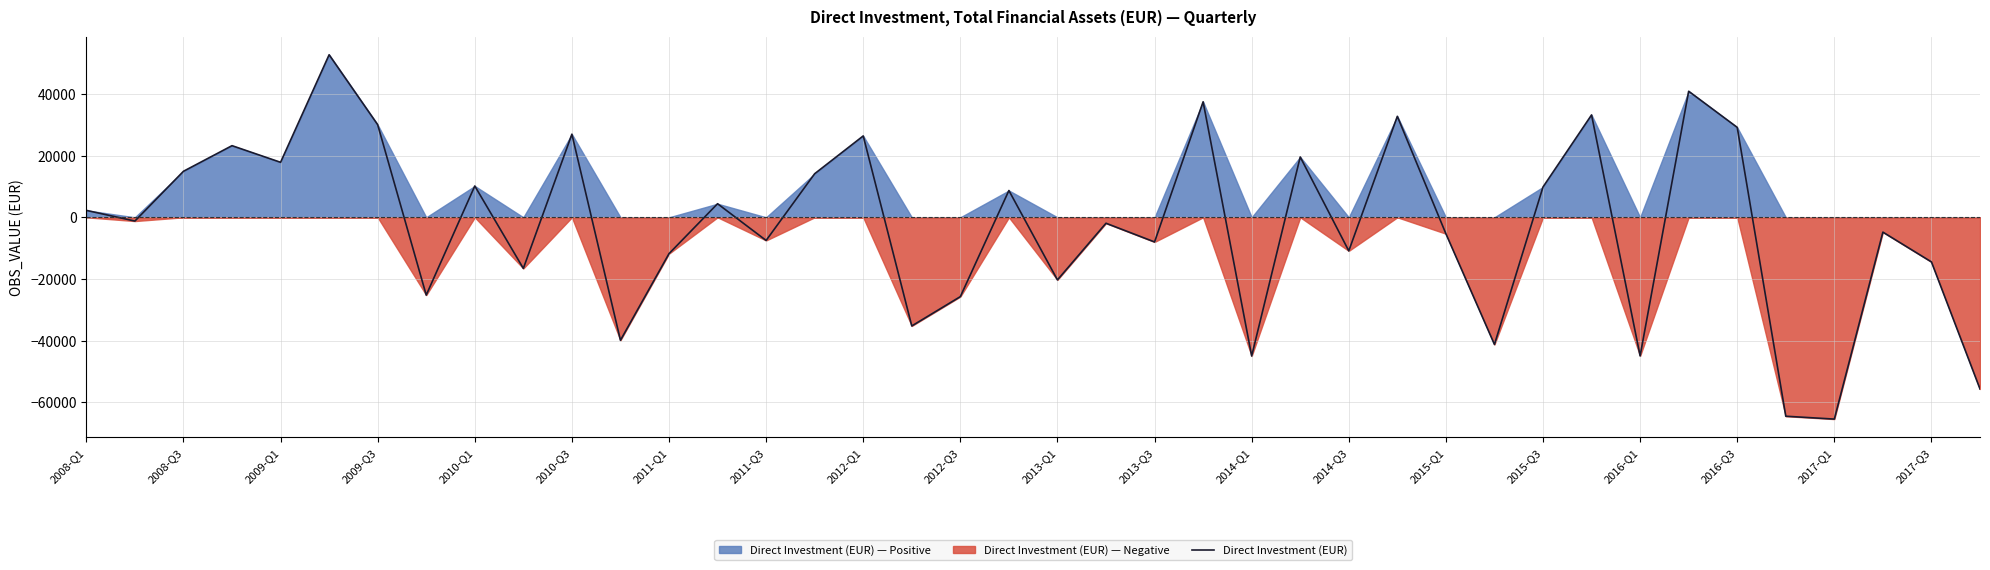

The value of Direct Investment (EUR) at 2010-Q1 is 3788.1. True or false?

False